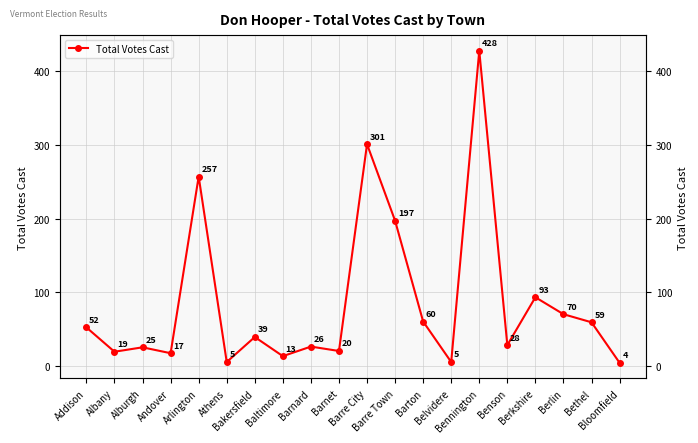

True or false: the data shows 59 at Bethel.

True